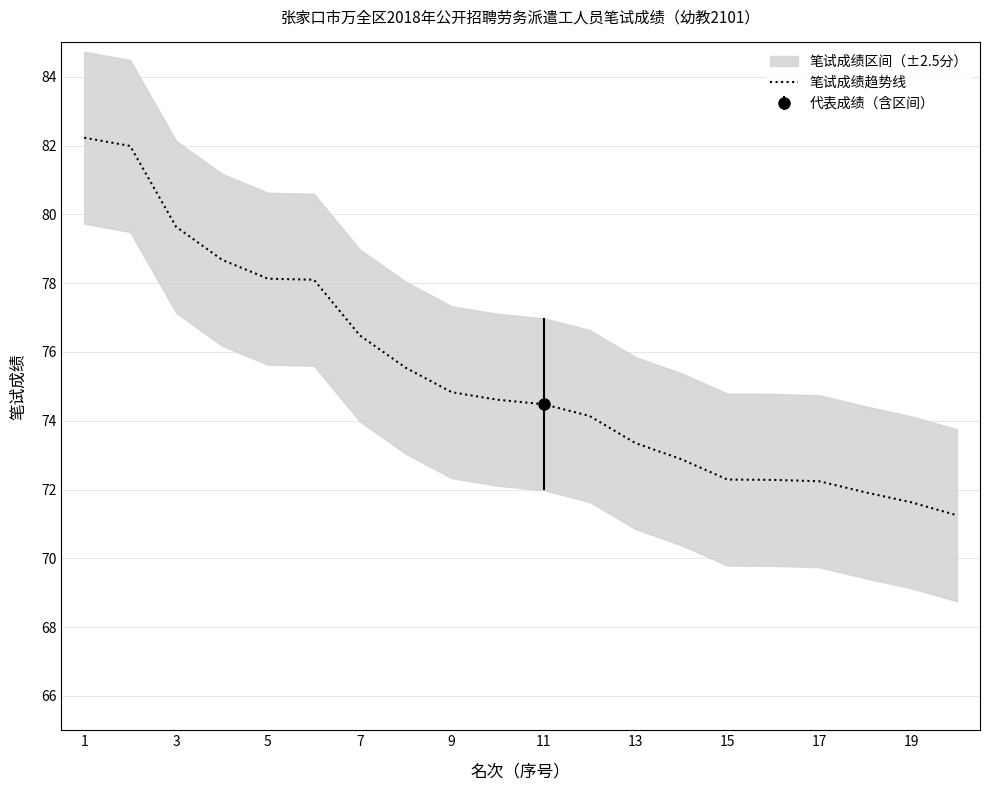

The 笔试成绩趋势线 series shows 104.3 at 5. True or false?

False